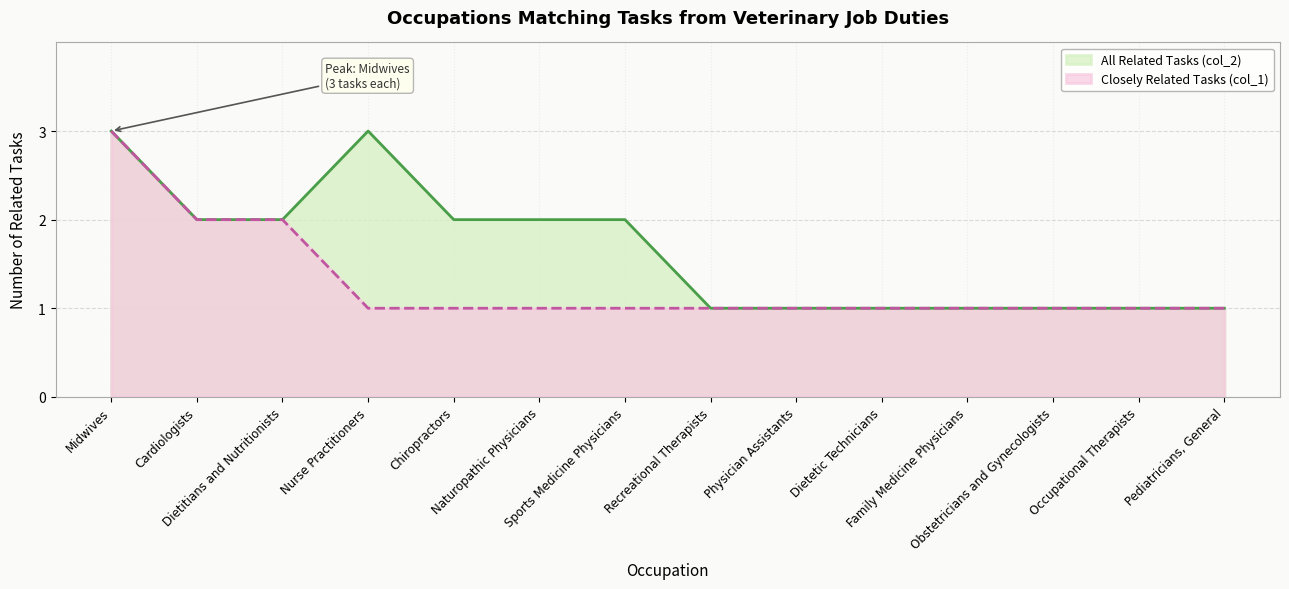

True or false: All Related Tasks (col_2) and Closely Related Tasks (col_1) cross at least once.

False